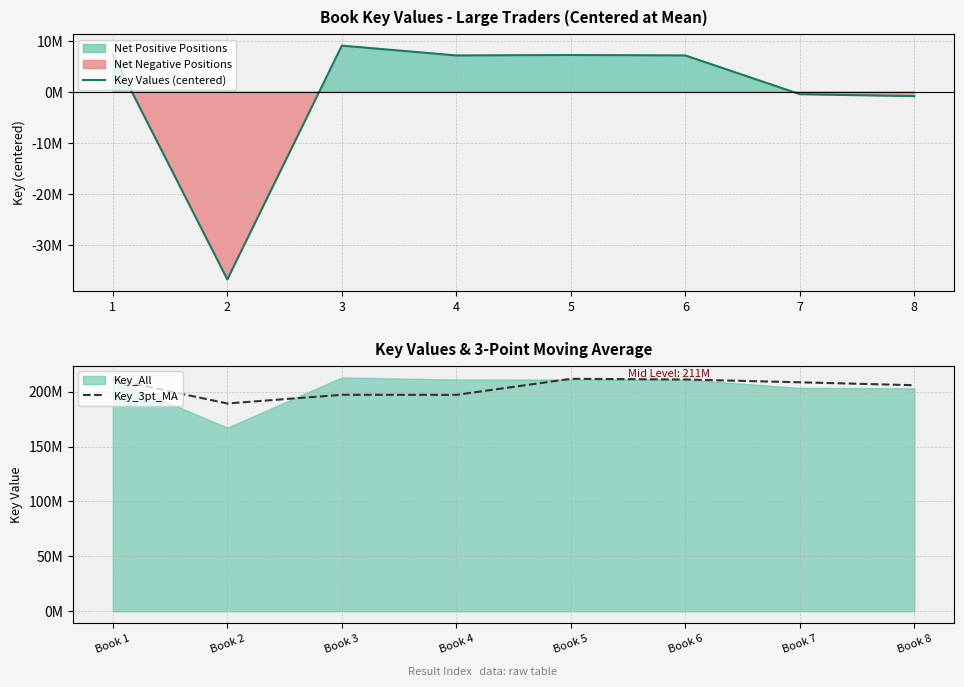

How many data points in Key Values (centered) are above 7148096?

4